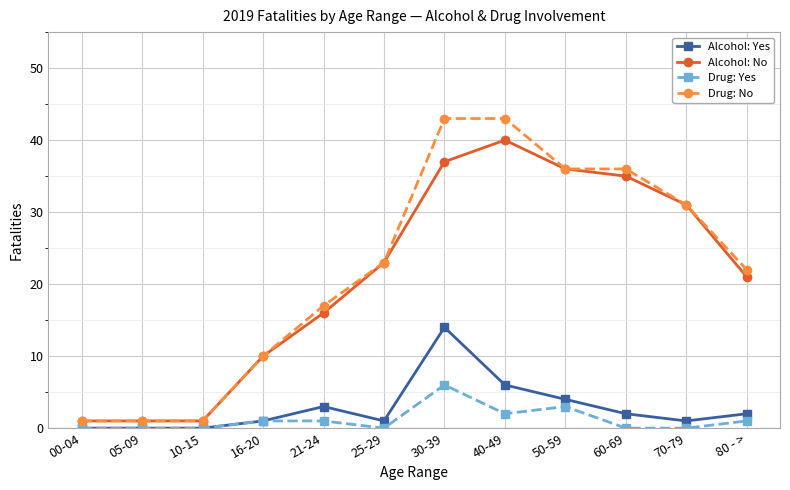

What is the minimum value for Drug: No?

1